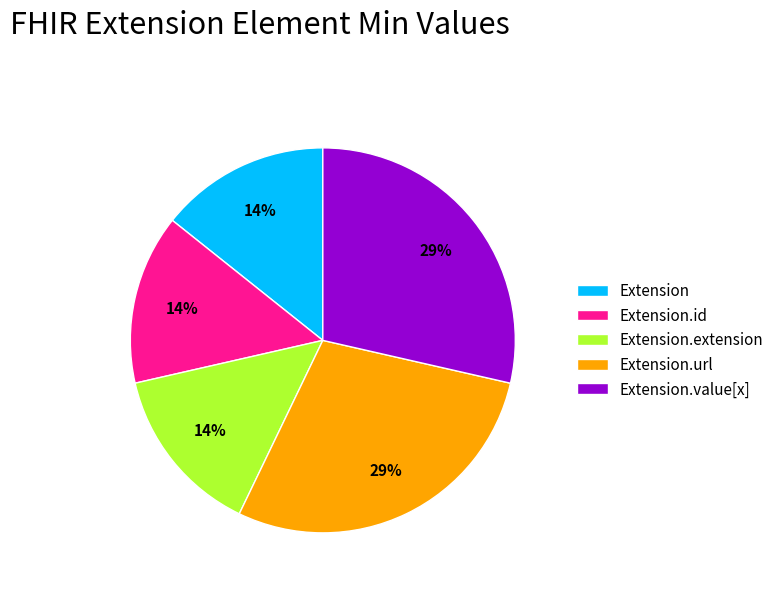

Is it true that Extension is 14% of the pie?

True